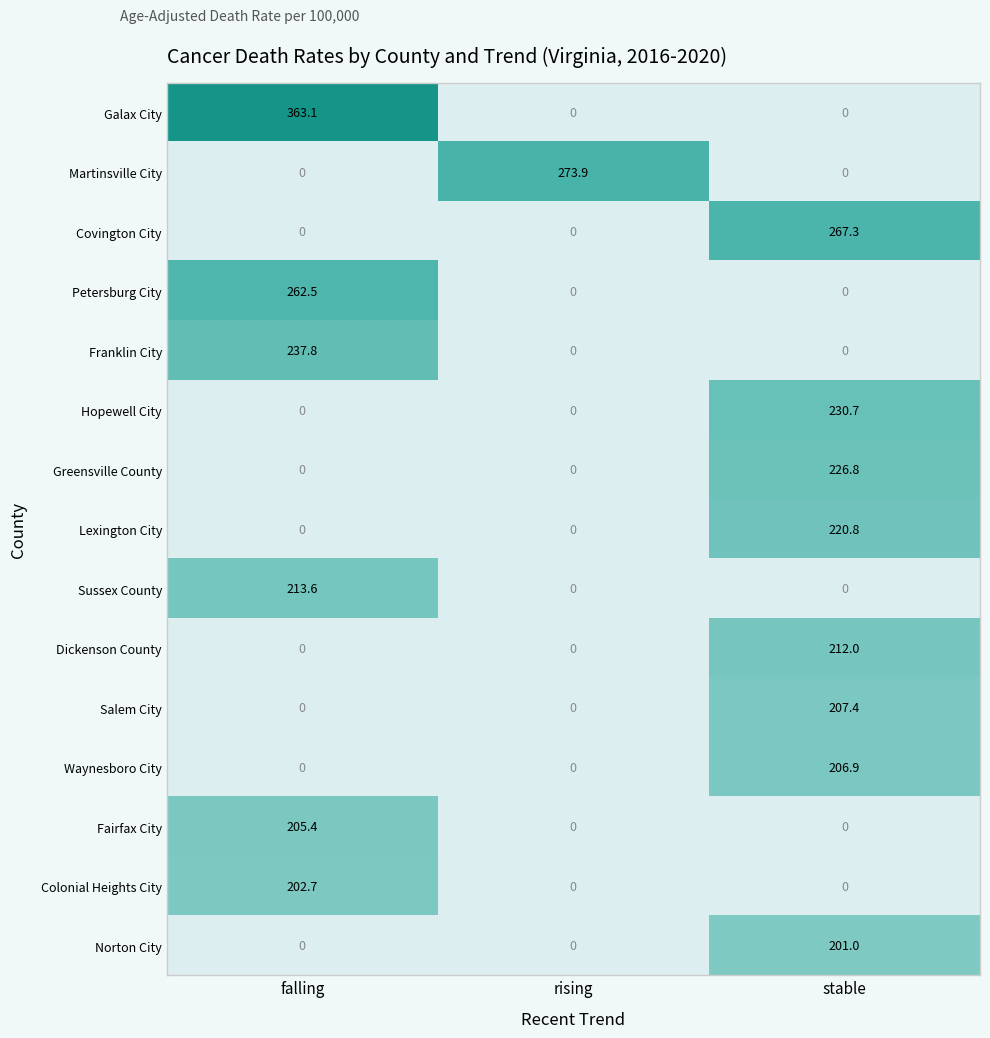

Which series has the largest total across all categories?

Galax City